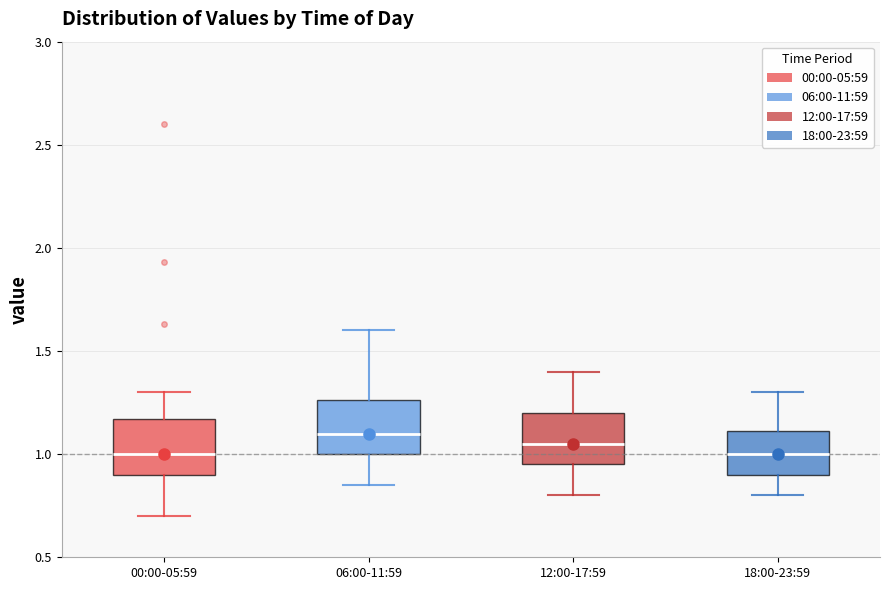

Which box has the highest median line?

06:00-11:59